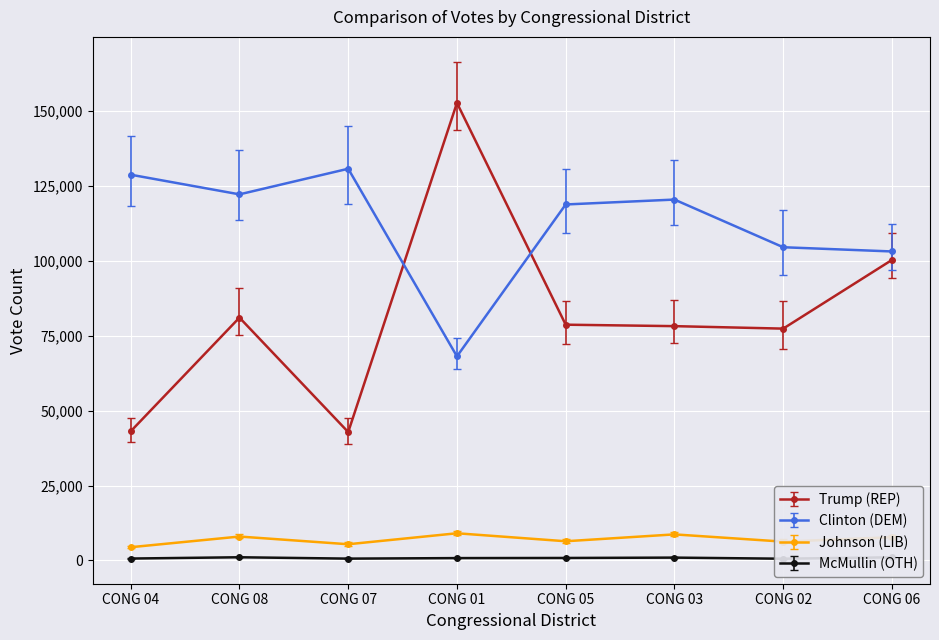

Rank the series by their maximum value, from lowest to highest.

McMullin (OTH), Johnson (LIB), Clinton (DEM), Trump (REP)